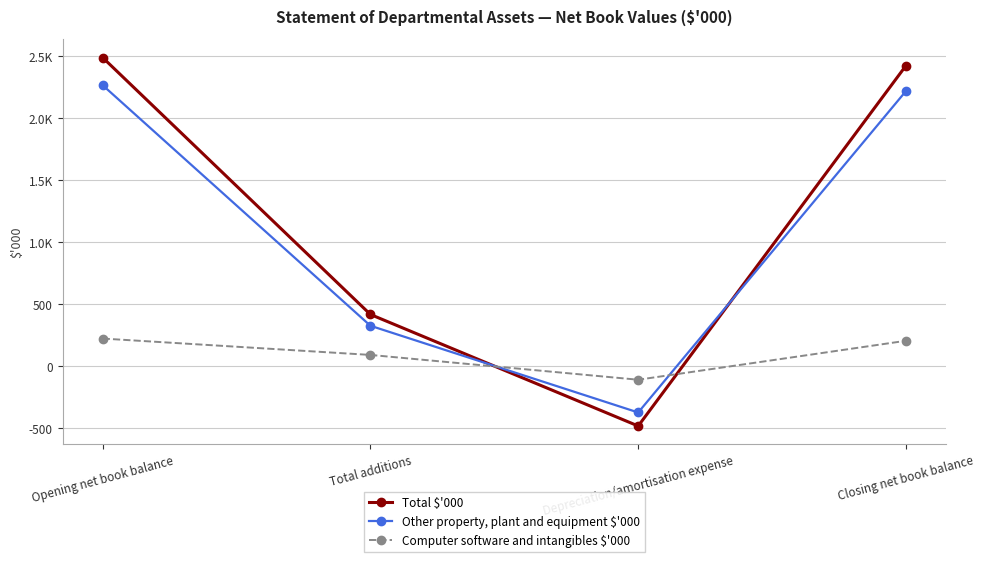

Is this an area chart (filled region under the line)?

No